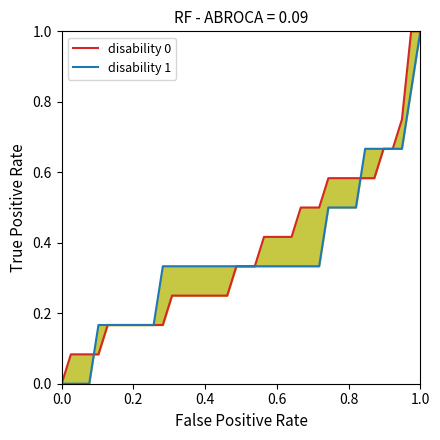

Reading left to right, extract all data points from this chart.

disability 0: 0.0	0.1	0.1	0.1	0.1	0.2	0.2	0.2	0.2	0.2	0.2	0.2	0.2	0.2	0.2	0.2	0.2	0.2	0.2	0.3	0.3	0.3	0.4	0.4	0.4	0.4	0.5	0.5	0.5	0.6	0.6	0.6	0.6	0.6	0.6	0.7	0.7	0.8	1.0	1.0
disability 1: 0.0	0.0	0.0	0.0	0.2	0.2	0.2	0.2	0.2	0.2	0.2	0.3	0.3	0.3	0.3	0.3	0.3	0.3	0.3	0.3	0.3	0.3	0.3	0.3	0.3	0.3	0.3	0.3	0.3	0.5	0.5	0.5	0.5	0.7	0.7	0.7	0.7	0.7	0.8	1.0